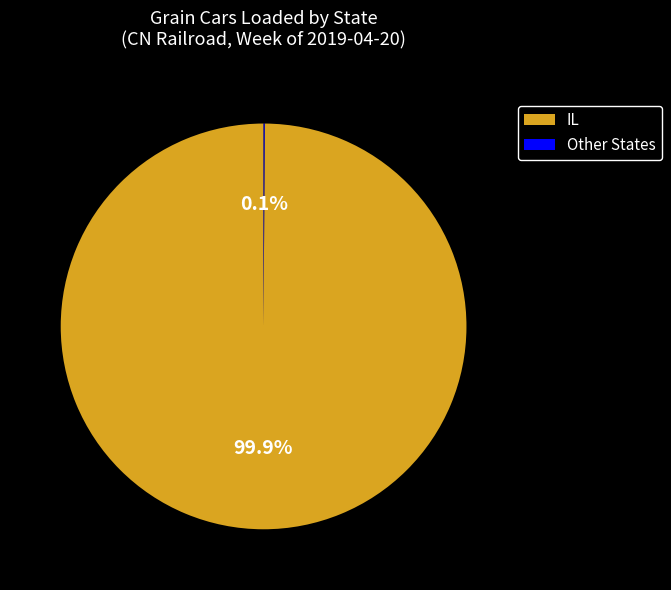

What is the largest slice in the pie chart?

IL